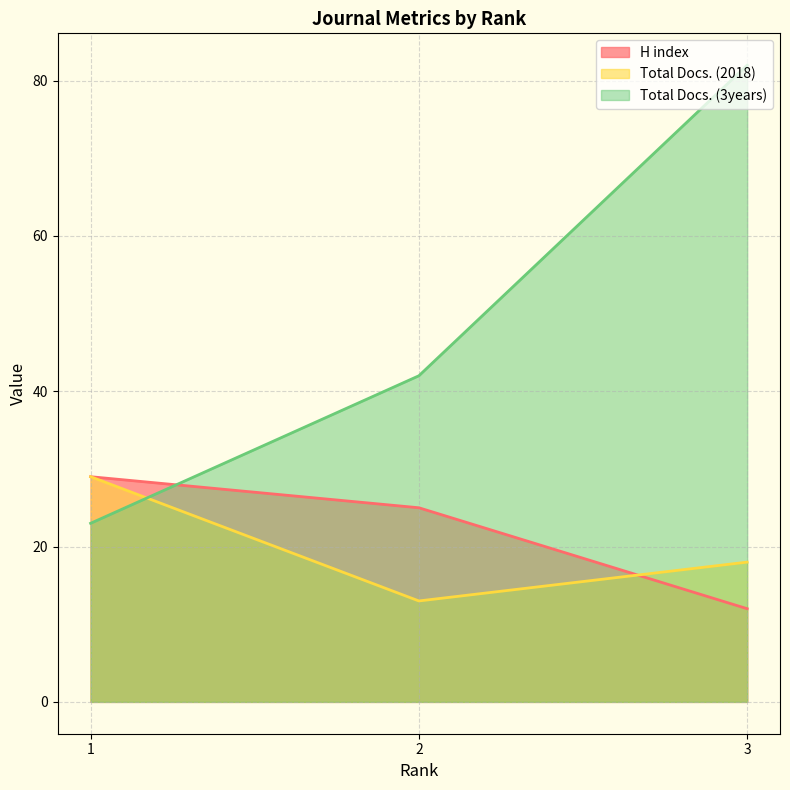

Which label corresponds to the smallest value in the chart?

3